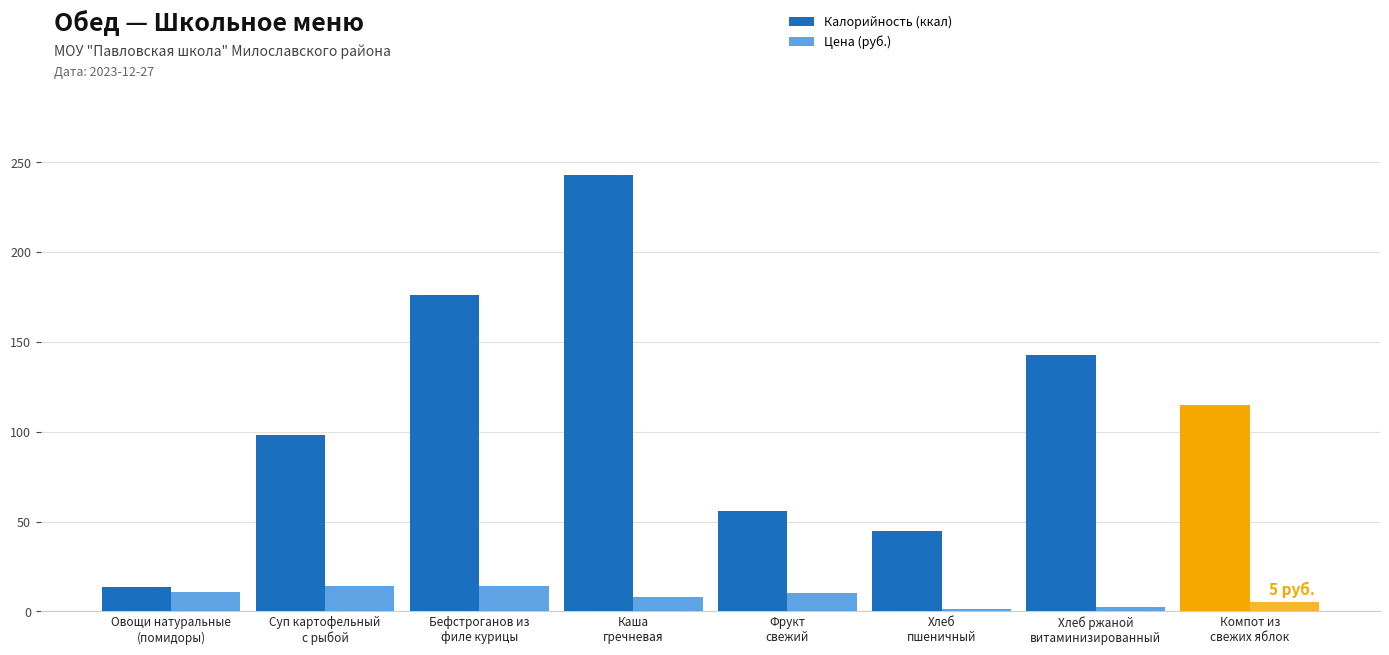

Which series changed the most between Каша
гречневая and Фрукт
свежий?

Калорийность (ккал)